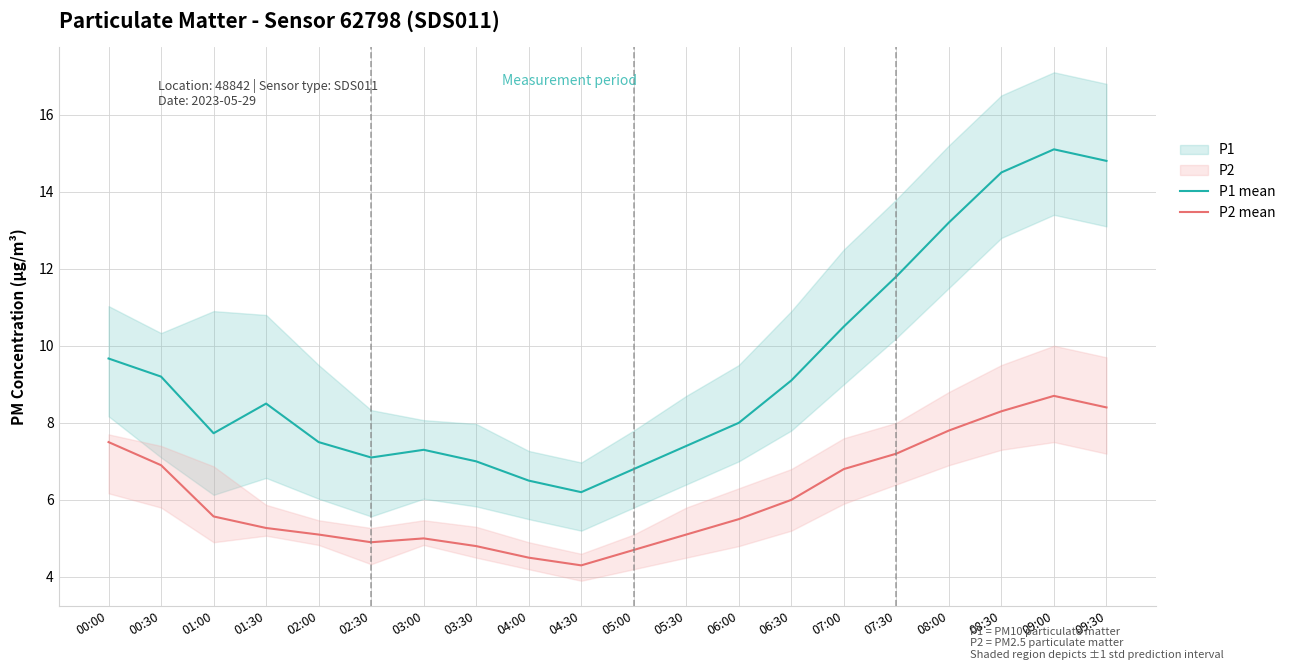

At 02:30, list the series in order from largest to smallest.

P1 mean, P2 mean